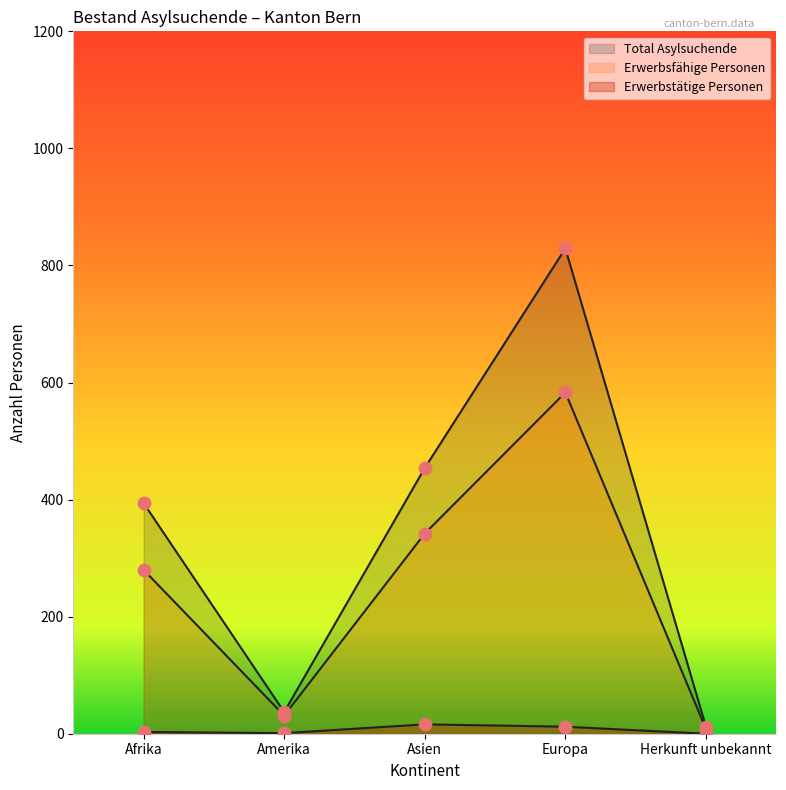

What is the total value across all series at Afrika?

677